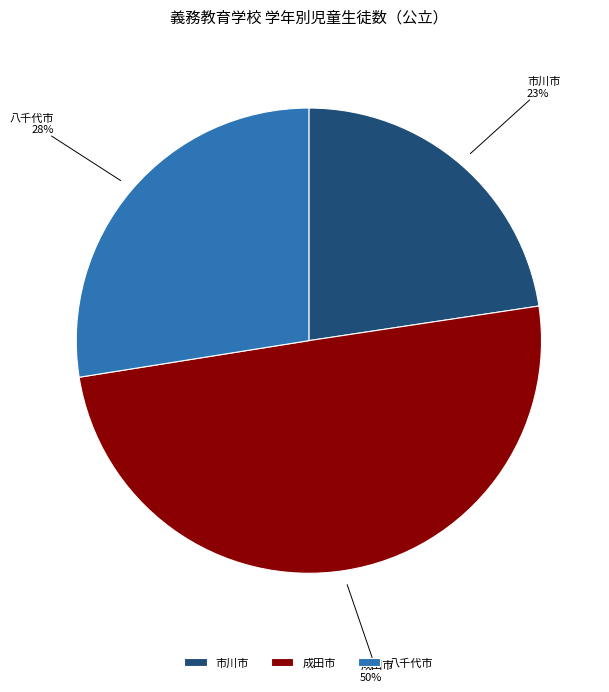

True or false: 市川市 accounts for 23% of the total.

True